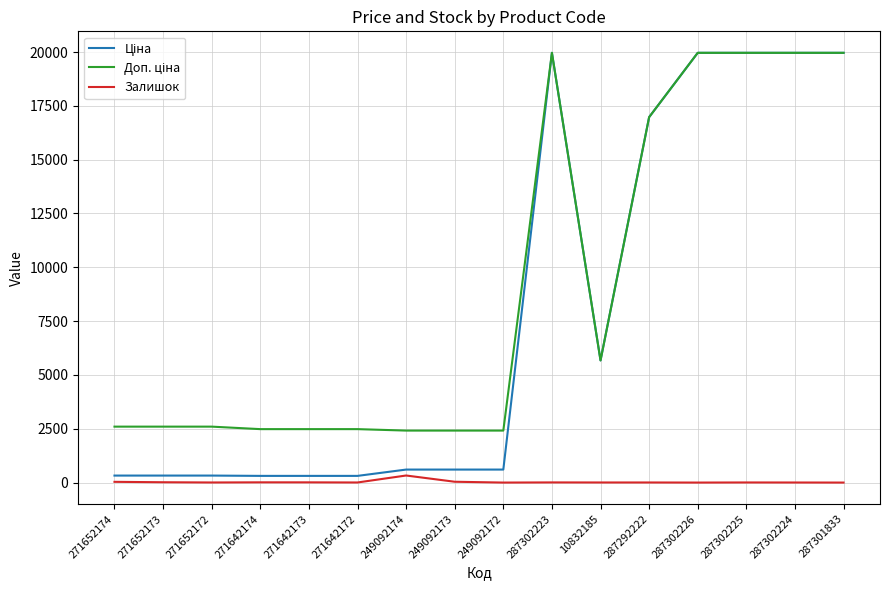

True or false: Залишок has a value of 3.0 at 287302224.

True